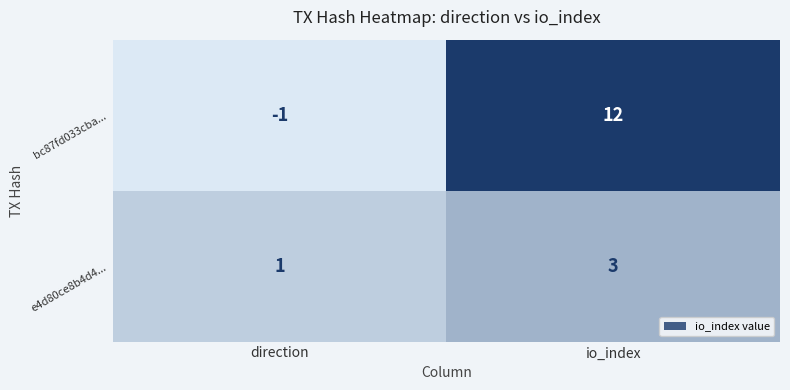

The e4d80ce8b4d4... series shows 1 at direction. True or false?

True